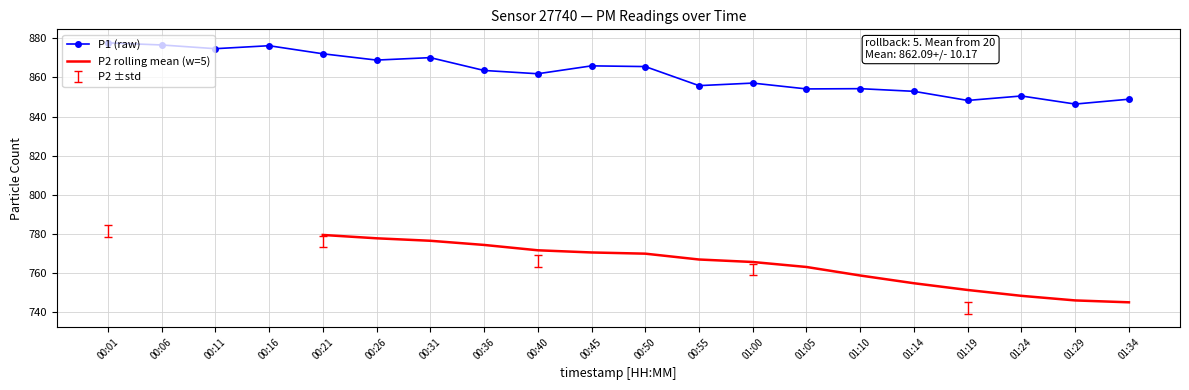

What is the change in value from 00:50 to 00:55?

-9.7